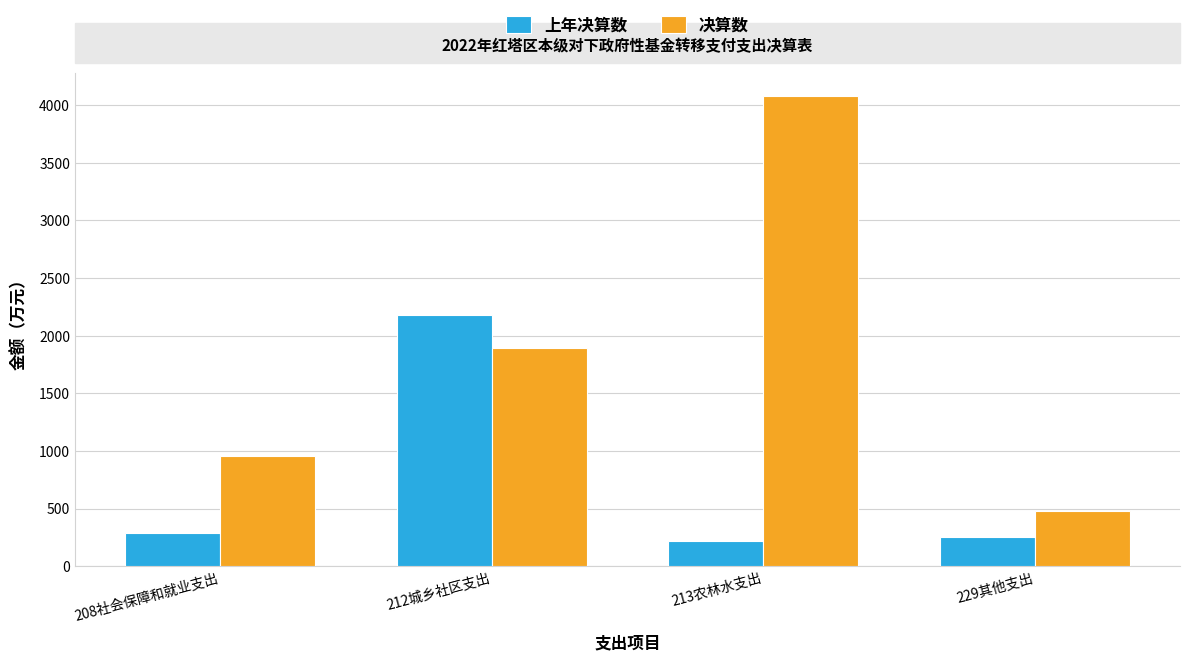

Is it true that 上年决算数 equals 215 at 213农林水支出?

True